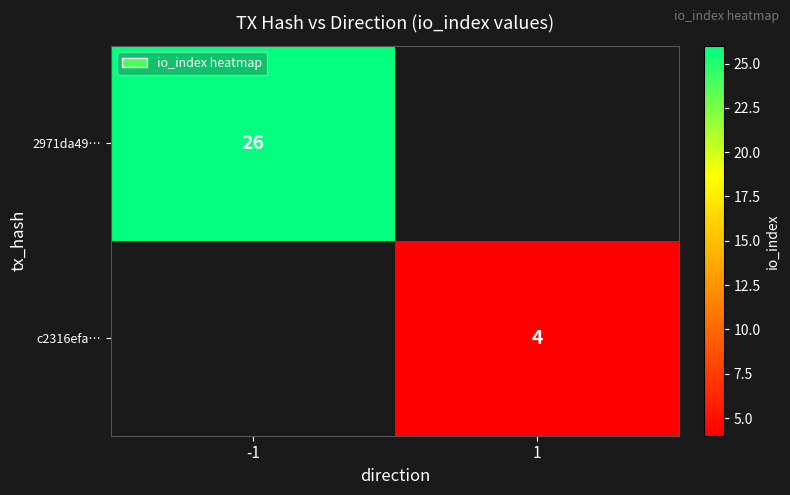

True or false: c2316efa… has a value of 7 at 1.

False